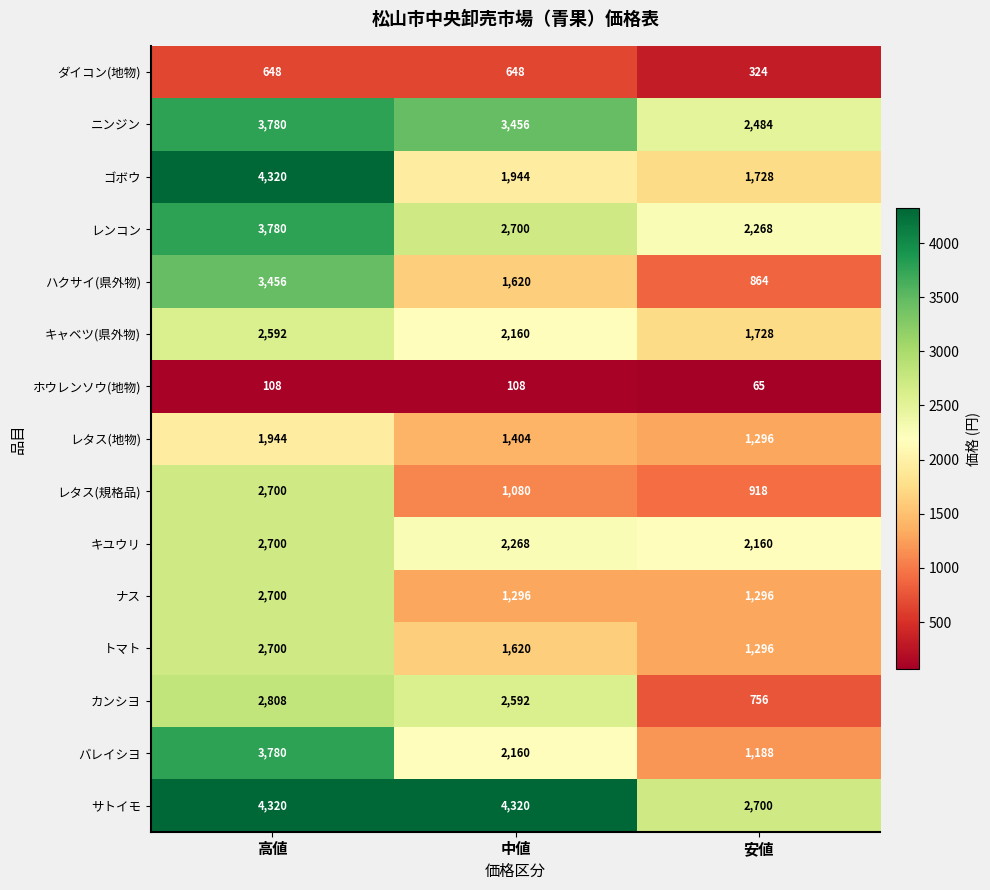

Is the value of ホウレンソウ(地物) at 高値 greater than the value of ダイコン(地物) at 高値?

No